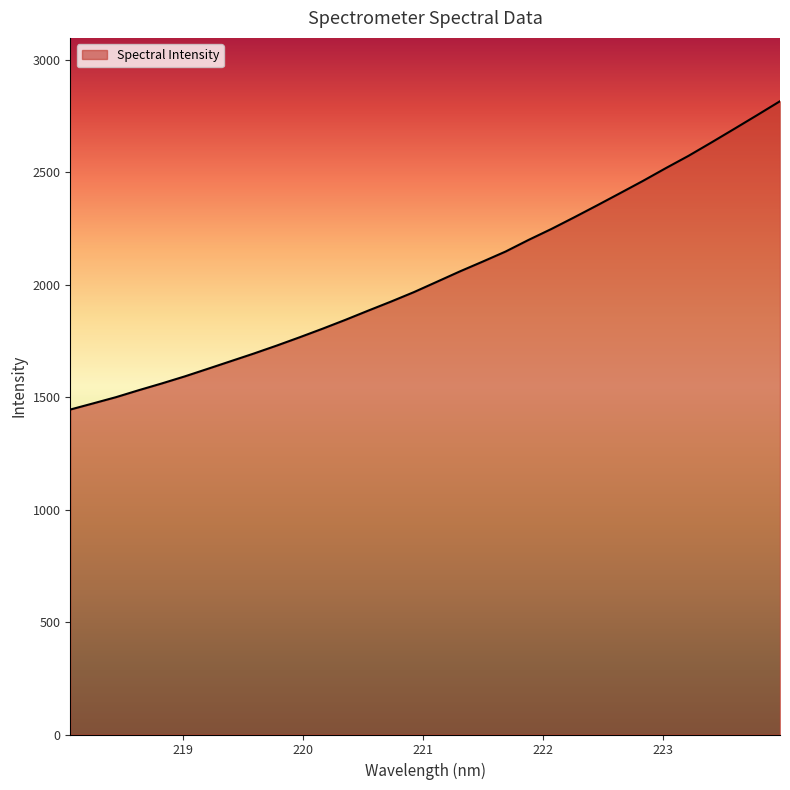

What is the greatest value displayed?

2816.9